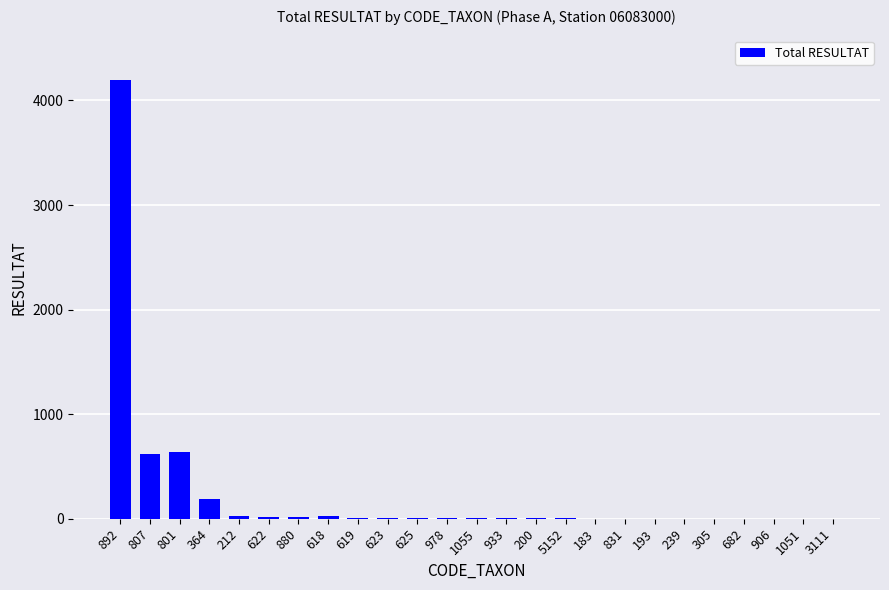

Where does the data first go above 4?

892